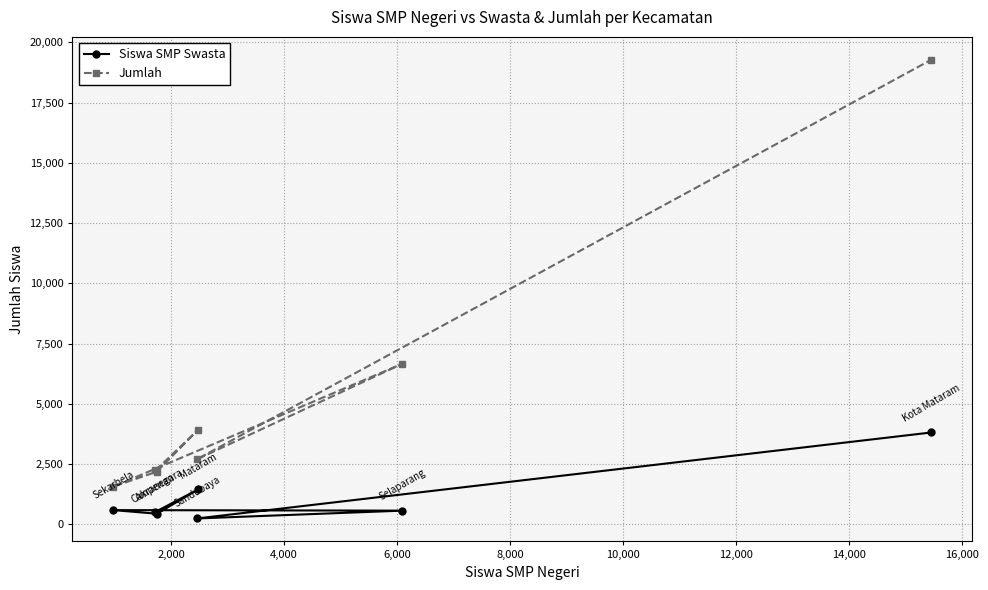

True or false: Jumlah and Siswa SMP Swasta intersect in this chart.

False